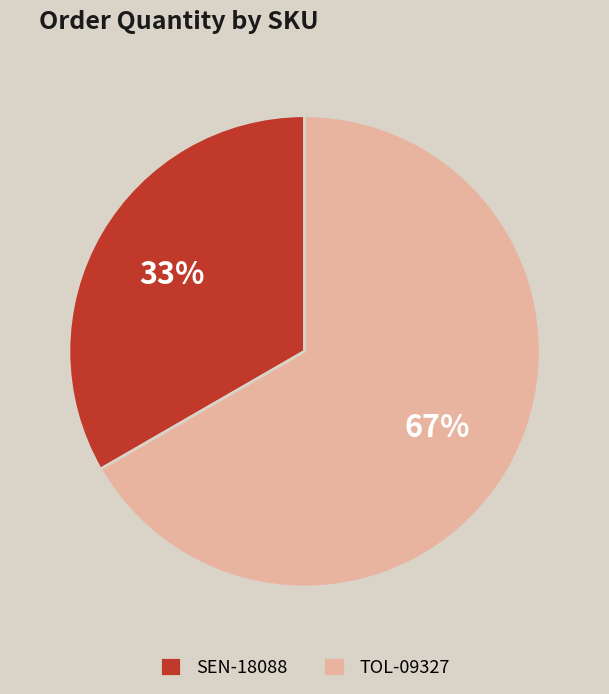

What is the largest slice in the pie chart?

TOL-09327